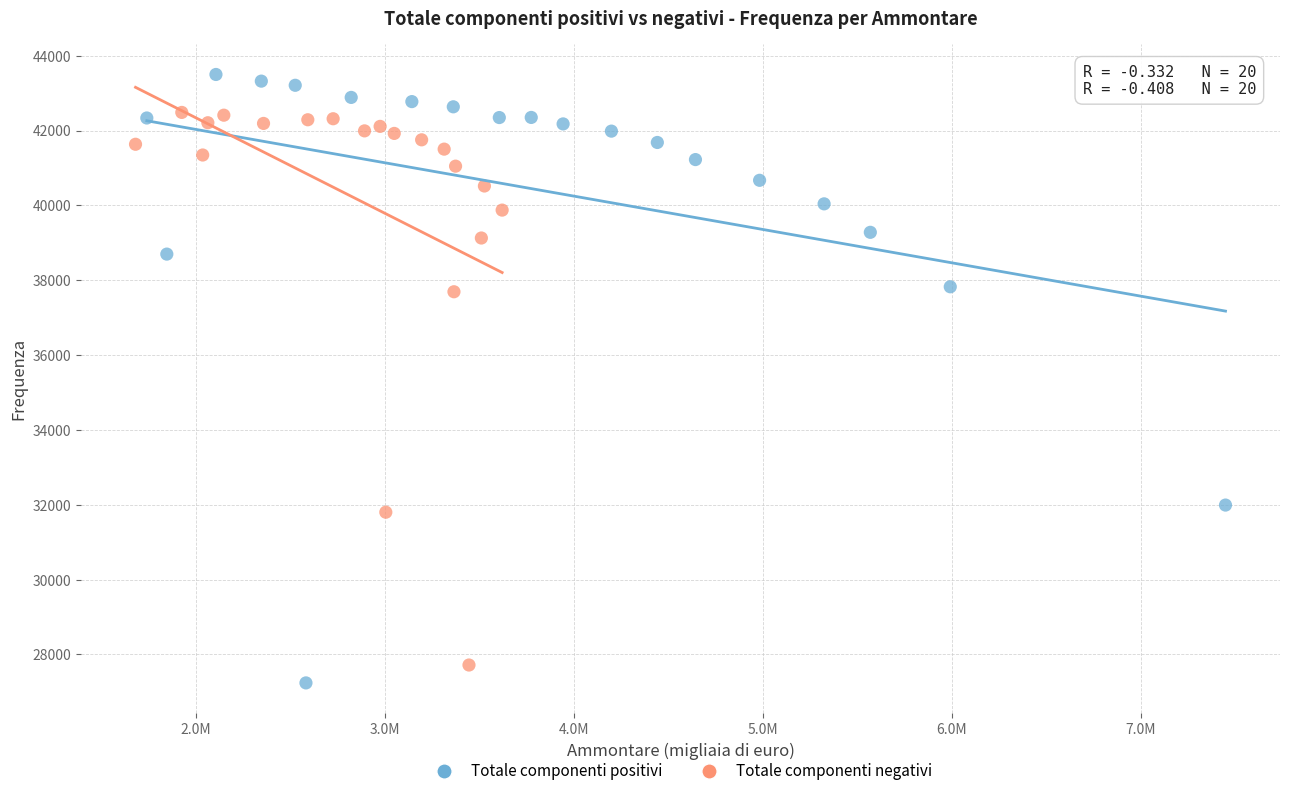

Which series reaches the maximum Y coordinate?

Totale componenti positivi